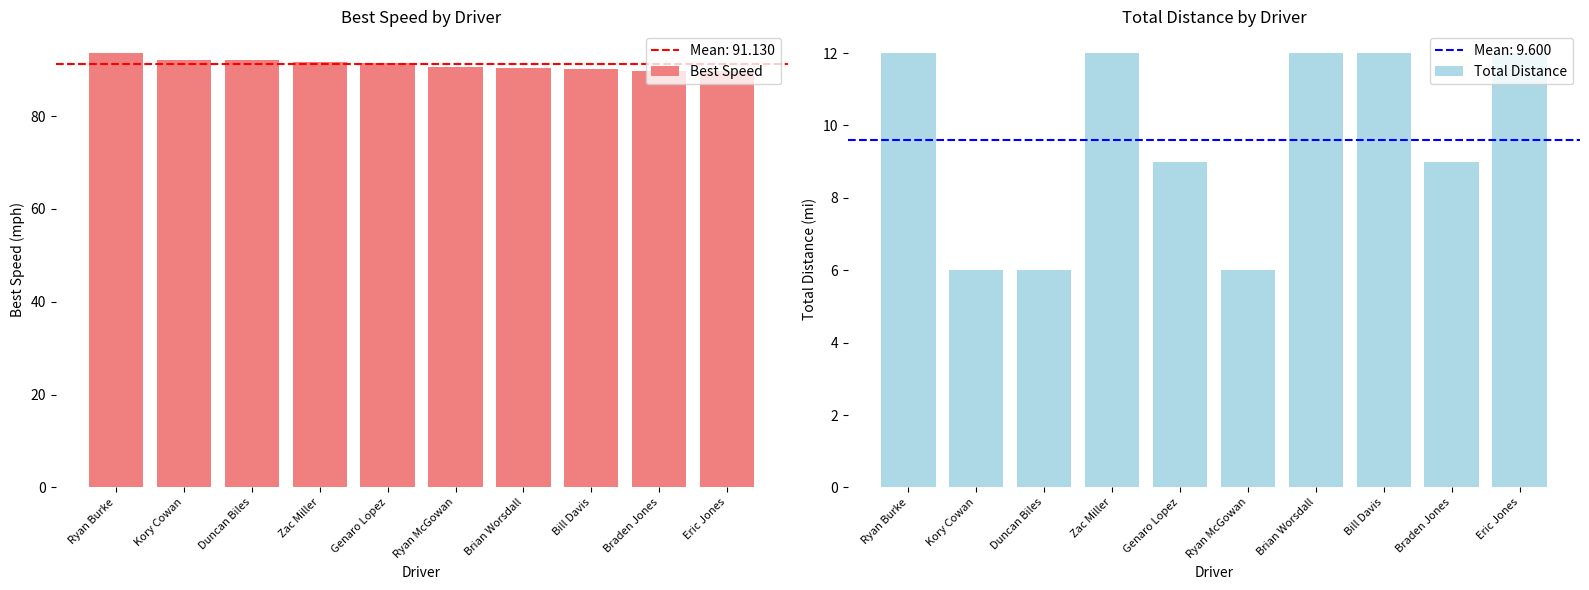

What is the label of the 6th bar from the left?

Ryan McGowan